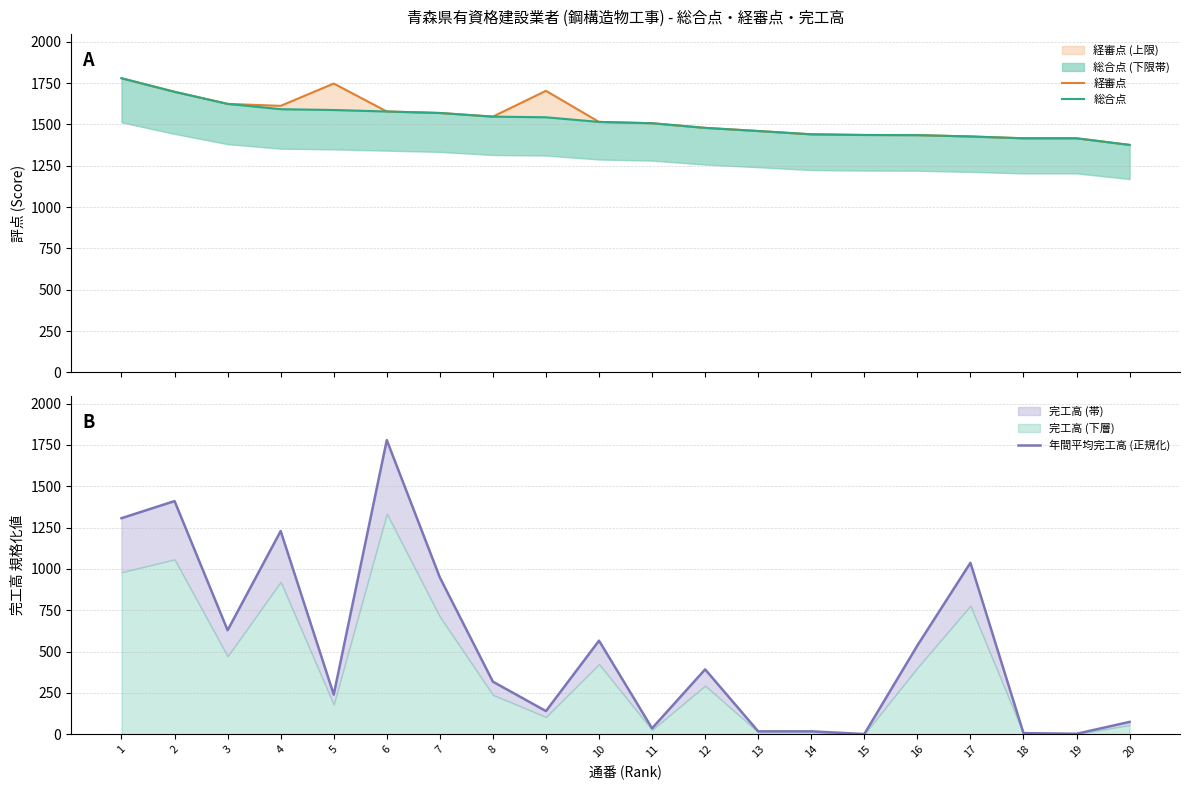

What is the minimum value shown in the chart?

1.7